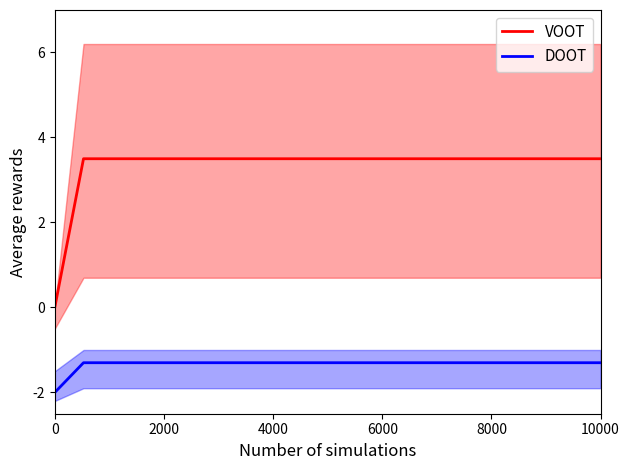

True or false: DOOT and VOOT cross at least once.

False